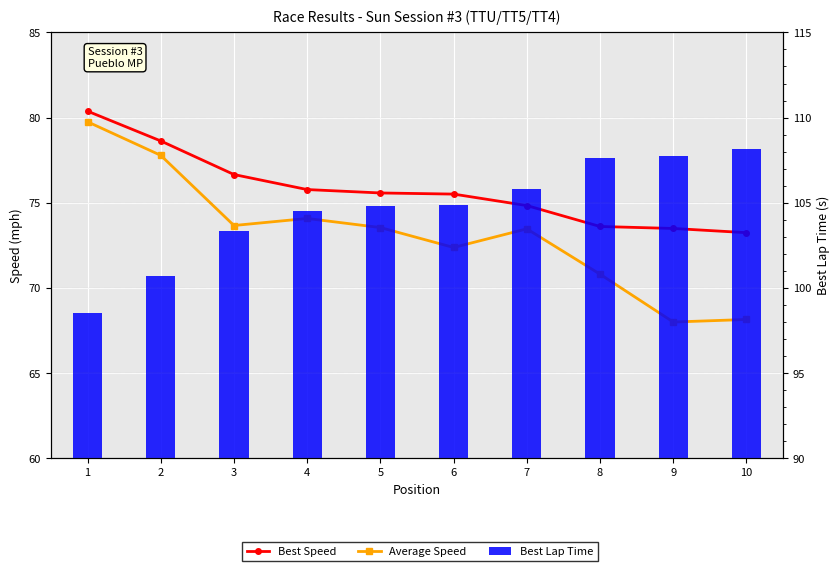

The Best Lap Time series shows 105.8 at 7. True or false?

True